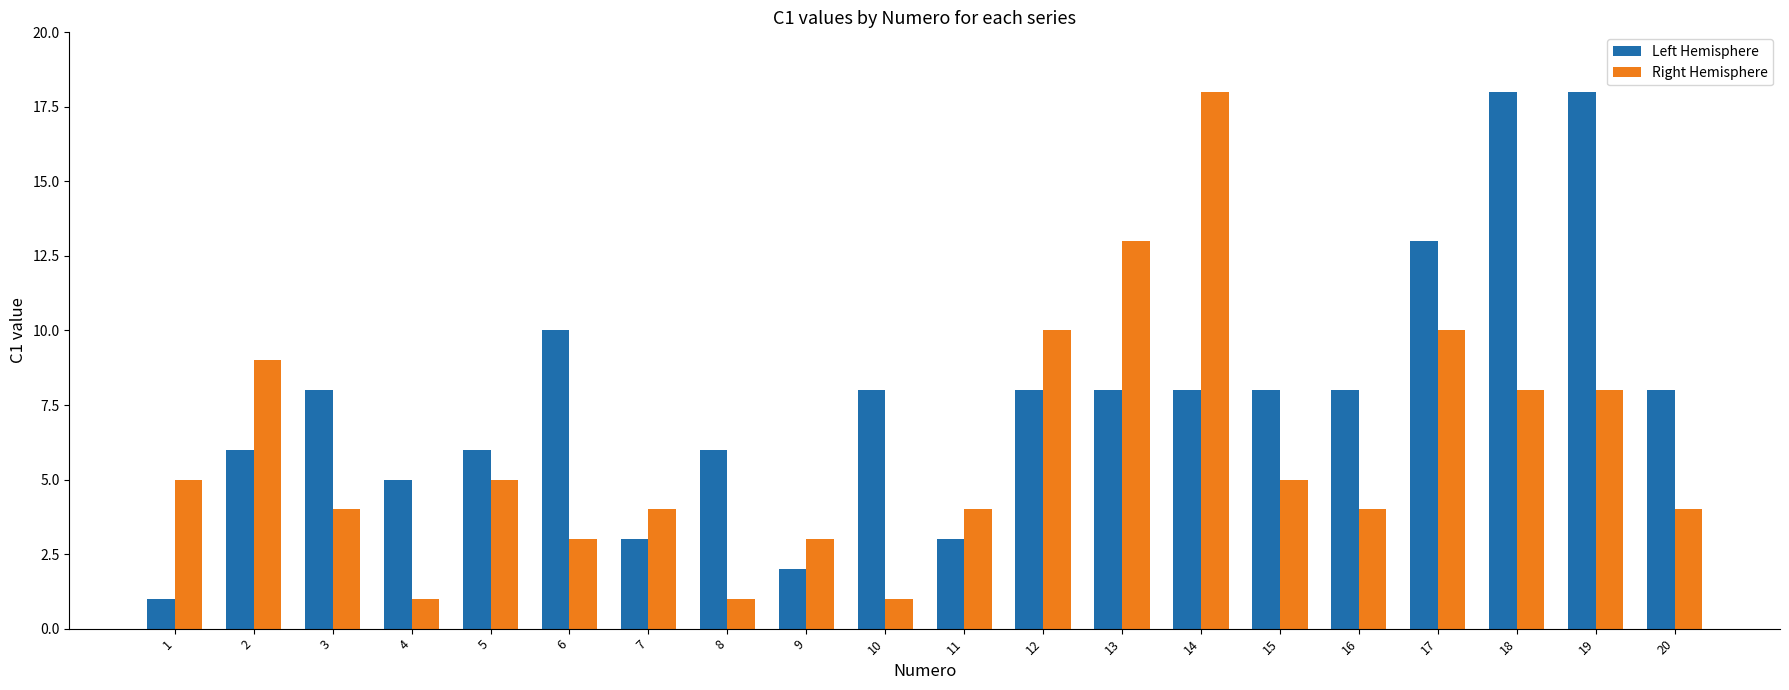

Rank the series by their average value, from highest to lowest.

Left Hemisphere, Right Hemisphere